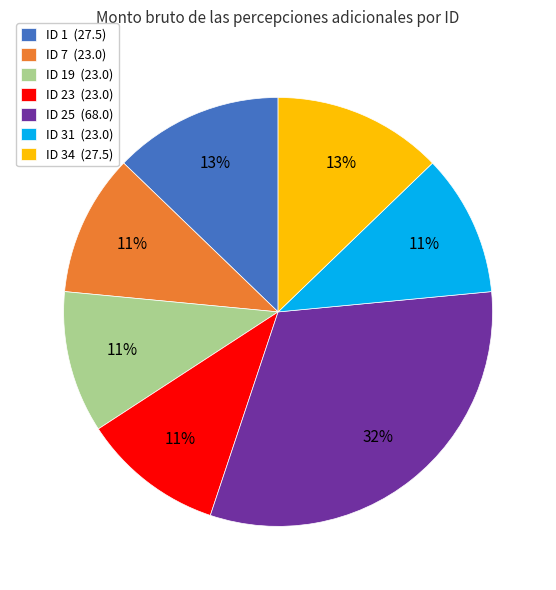

The ID 23 (23.0) slice represents 18% of the pie. True or false?

False